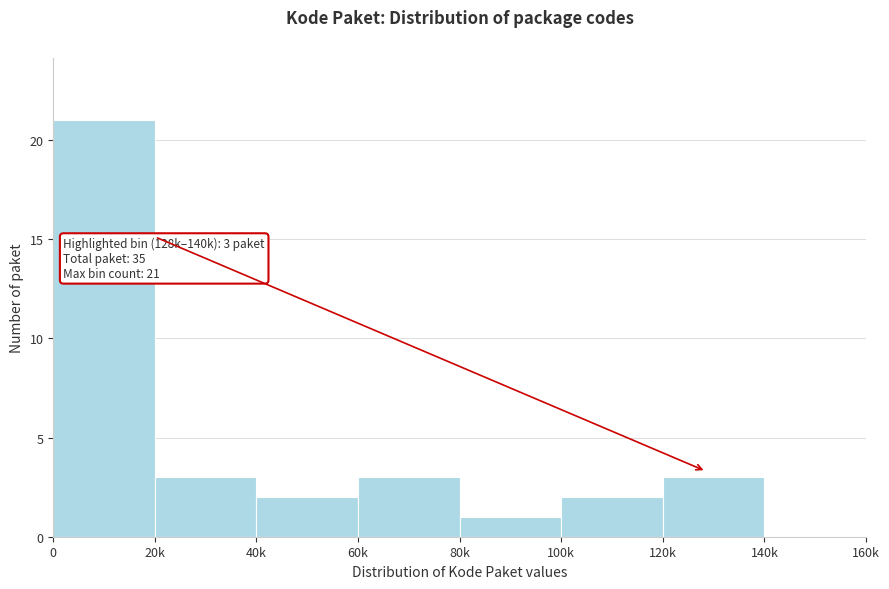

Reading left to right, extract all data points from this chart.

0=21	20k=3	40k=2	60k=3	80k=1	100k=2	120k=3	140k=0